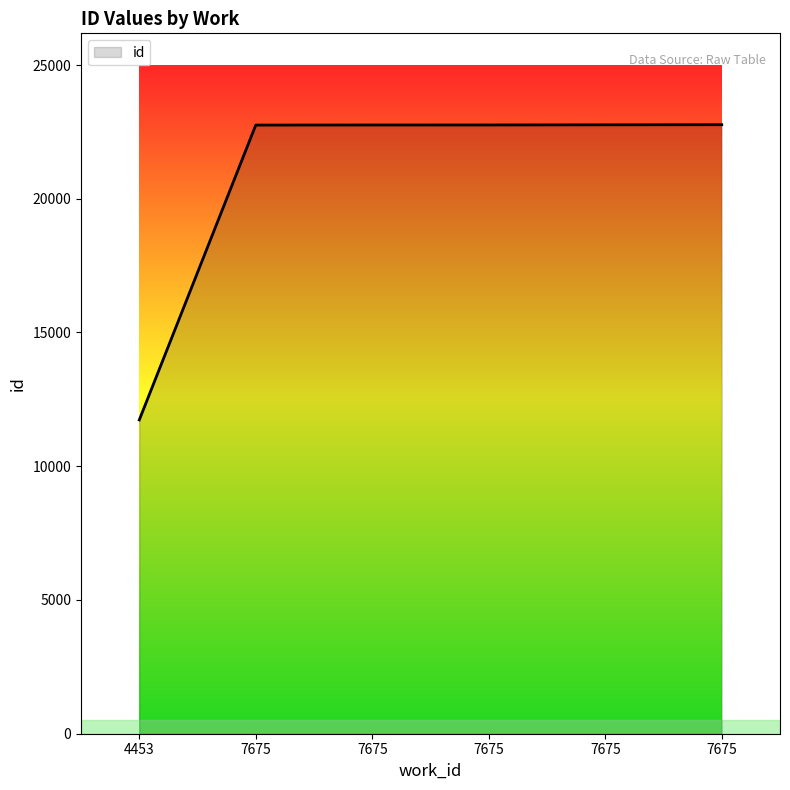

True or false: the data has more than 0 interior local peaks.

False